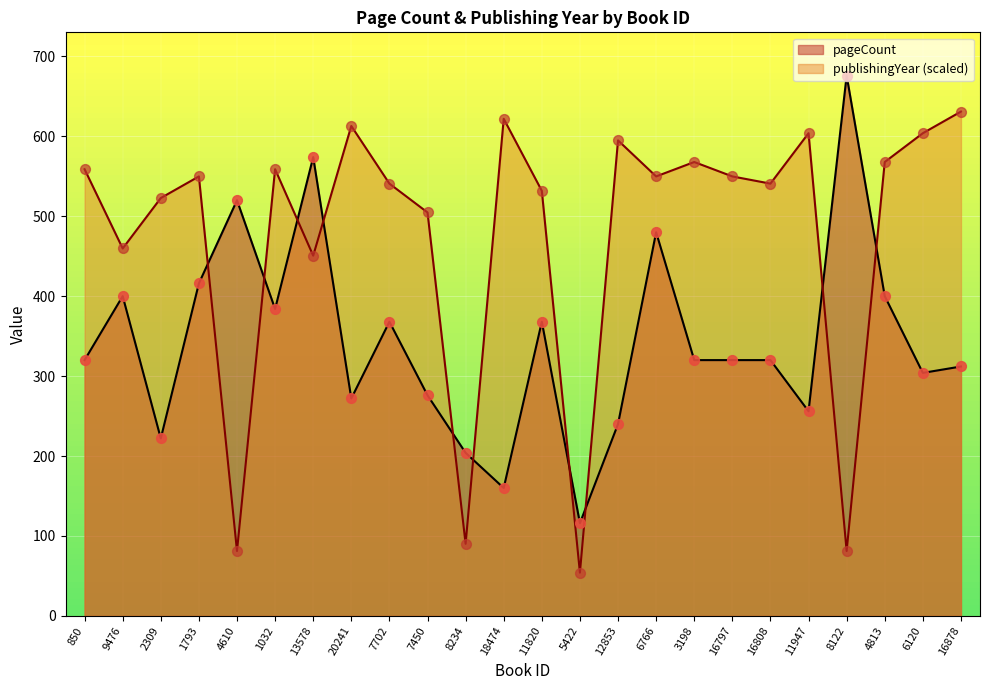

What are all the series names shown in the legend?

pageCount, publishingYear (scaled)